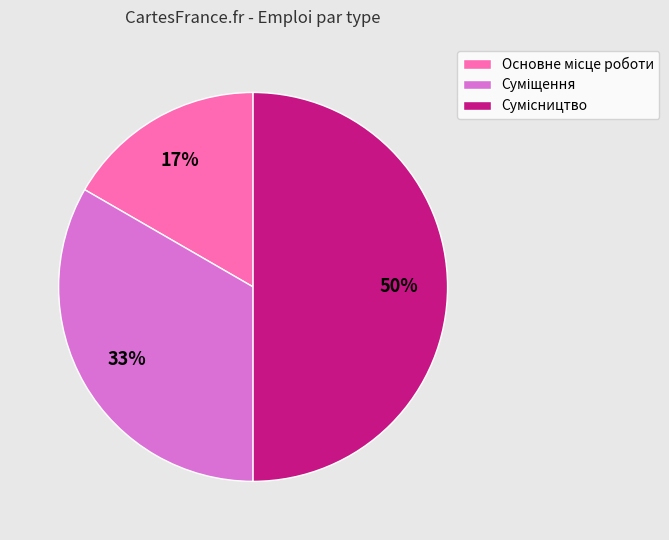

To the nearest percent, what is the difference between the largest and smallest slice percentages?

33%